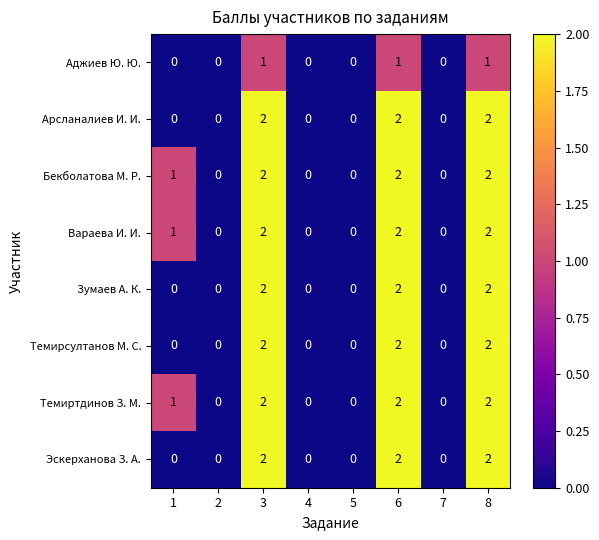

The value of Эскерханова З. А. at 1 is -1. True or false?

False